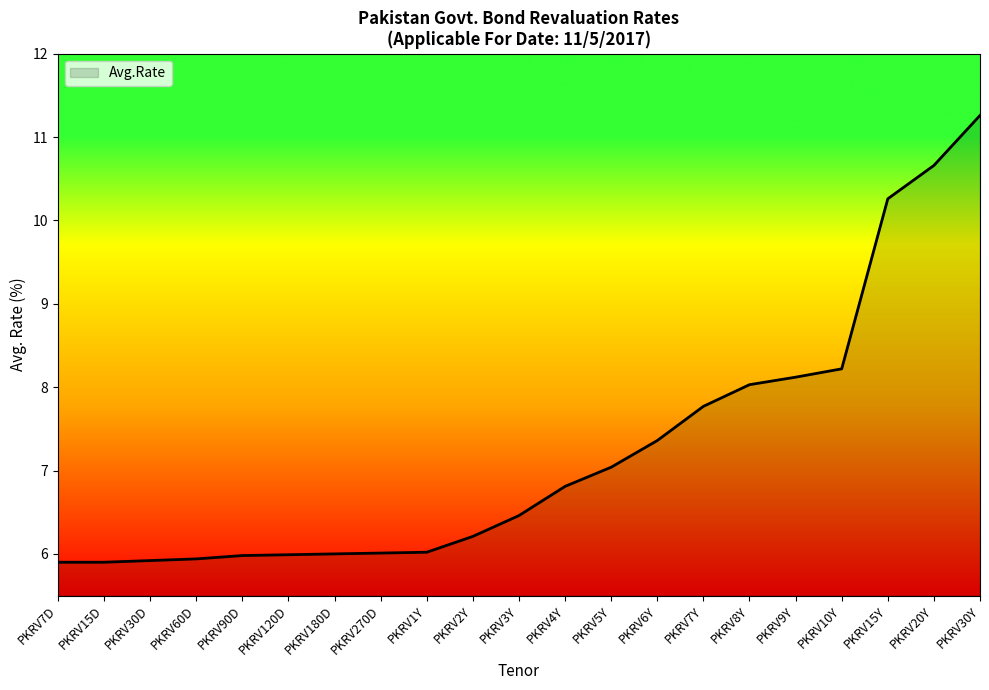

The value at PKRV15D is 7.8. True or false?

False